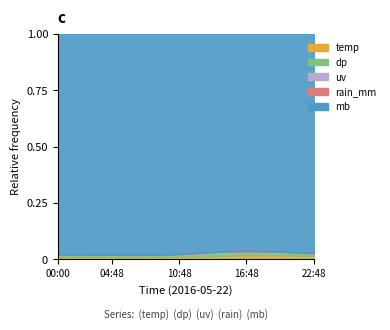

Reading left to right, transcribe all the data shown in this chart.

temp: 11.4	11.2	11.0	10.8	10.6	10.5	10.5	10.7	11.2	12.3	13.8	15.4	16.9	18.1	18.9	19.2	19.0	18.5	17.6	16.4
dp: 11.2	11.0	10.8	10.6	10.4	10.3	10.3	10.4	10.8	11.2	12.0	12.8	13.5	13.8	13.6	13.2	12.8	12.5	12.1	11.8
rain_mm: 0.0	0.0	0.0	0.0	0.0	0.0	0.0	0.0	0.0	0.0	0.0	0.0	0.0	0.0	0.0	0.0	0.0	0.0	0.0	0.0
uv: 0.0	0.0	0.0	0.0	0.0	0.0	0.0	0.0	0.2	1.1	2.5	4.0	5.2	6.0	6.3	5.9	4.8	3.2	1.5	0.3
mb: 1006.0	1006.2	1006.3	1006.5	1006.7	1006.9	1007.1	1007.2	1007.3	1007.2	1007.0	1006.7	1006.4	1006.1	1005.8	1005.6	1005.5	1005.6	1005.8	1006.1